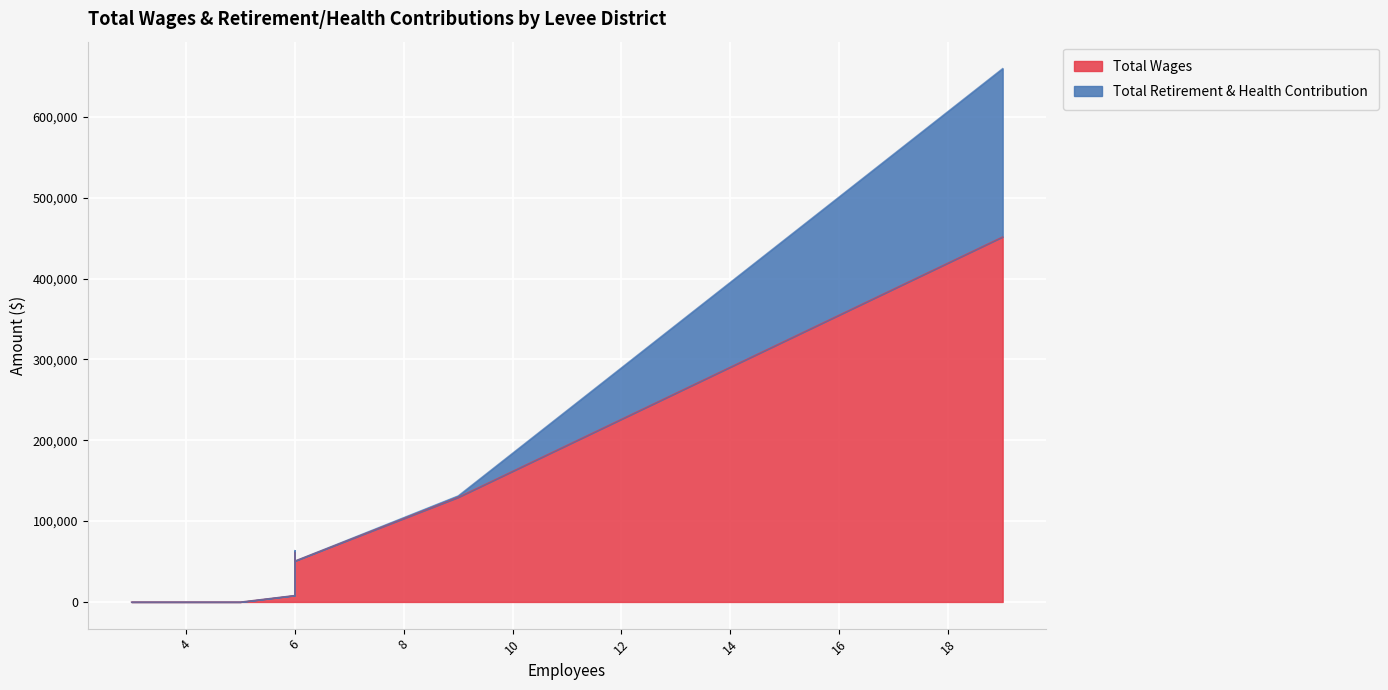

How many lines are shown in the chart?

2